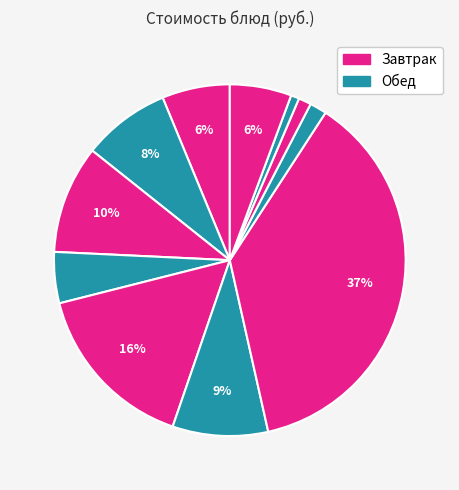

How many slices are in this pie chart?

11